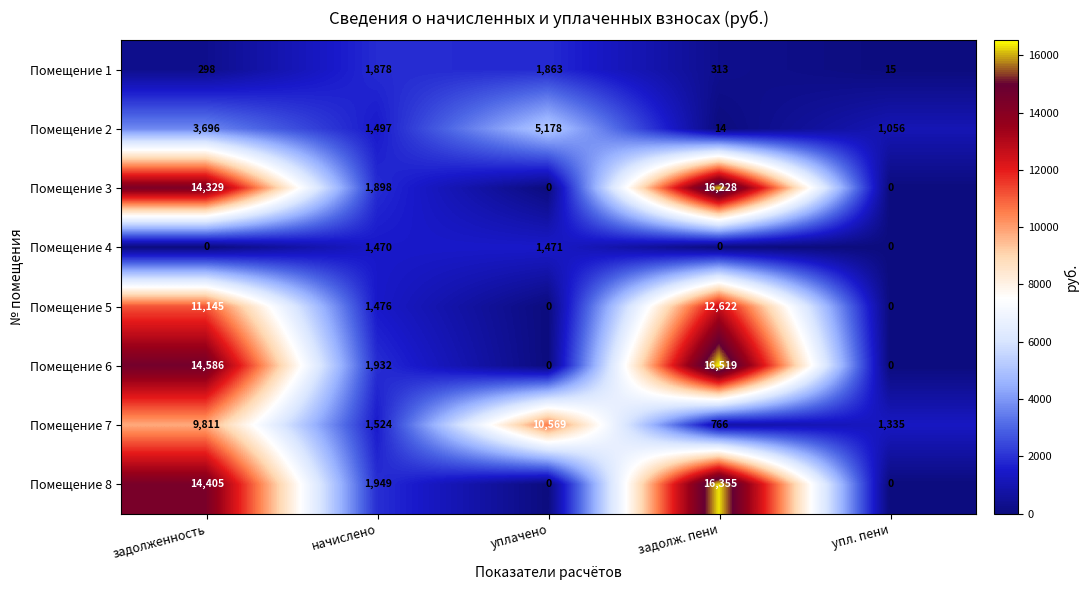

How many values in the Помещение 1 series are below 313?

2